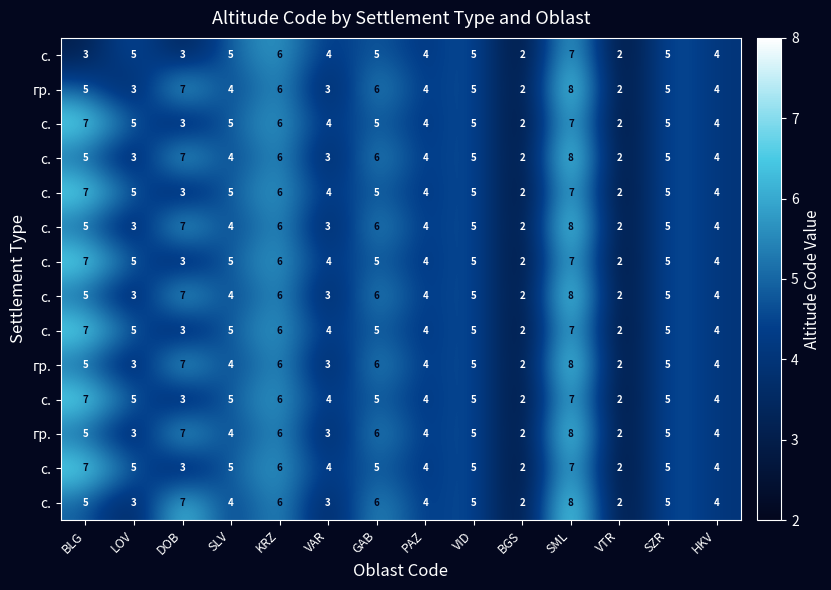

At how many categories does at least one series exceed 5?

5